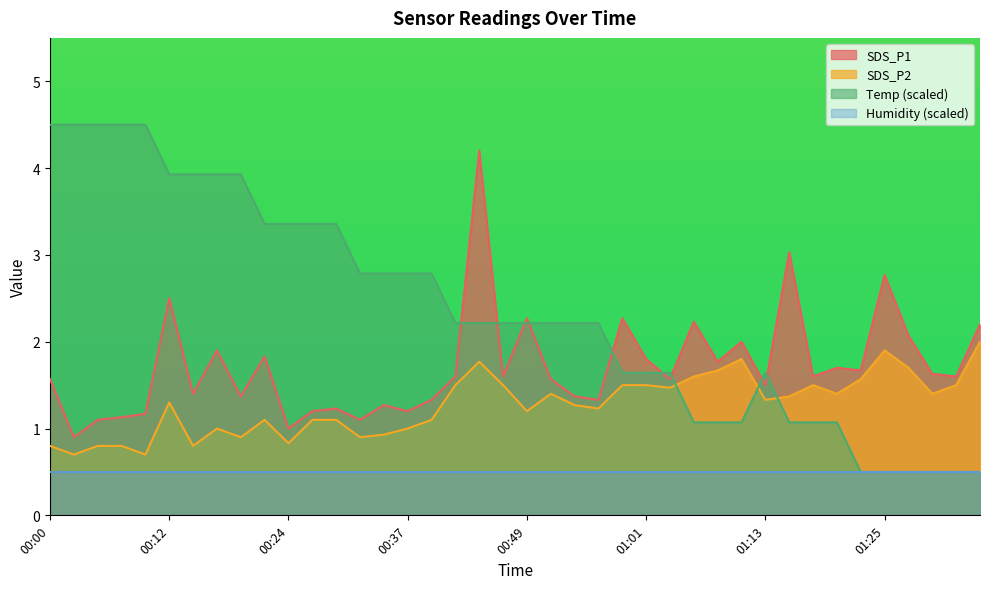

What is the total value across all series at 00:24?

5.7